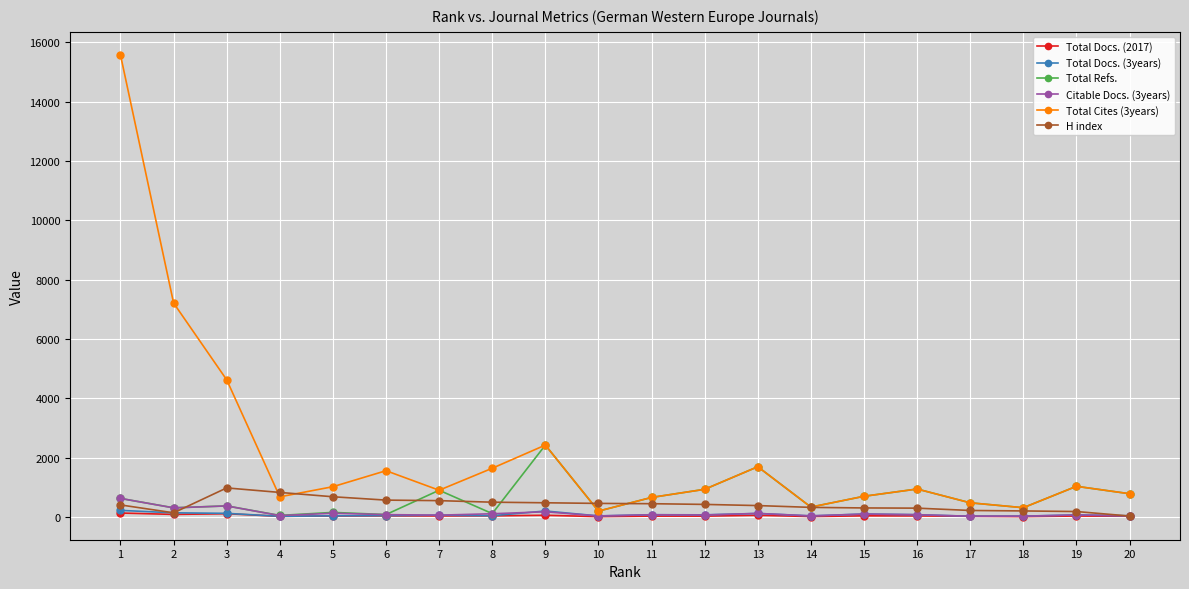

True or false: Total Docs. (2017) has more than 1 interior local peaks.

True